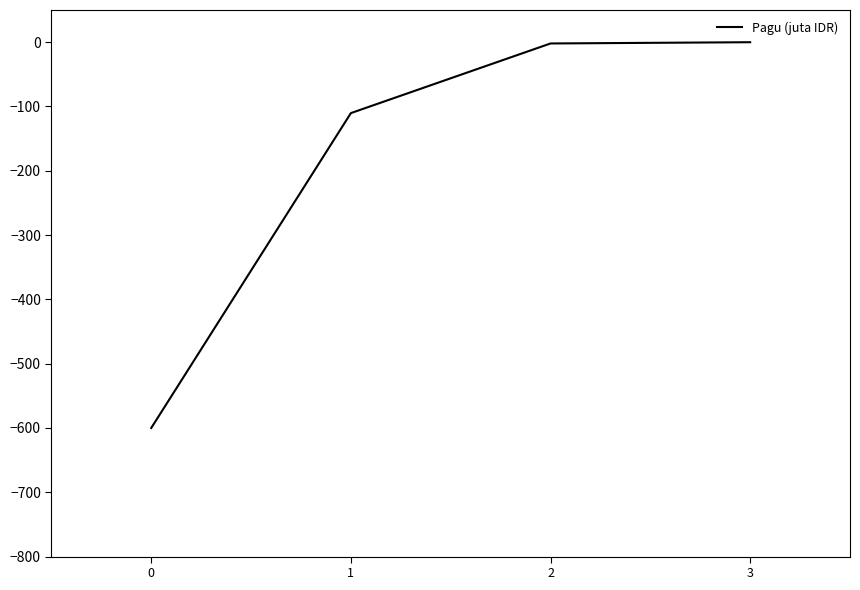

Is this an area chart (filled region under the line)?

No